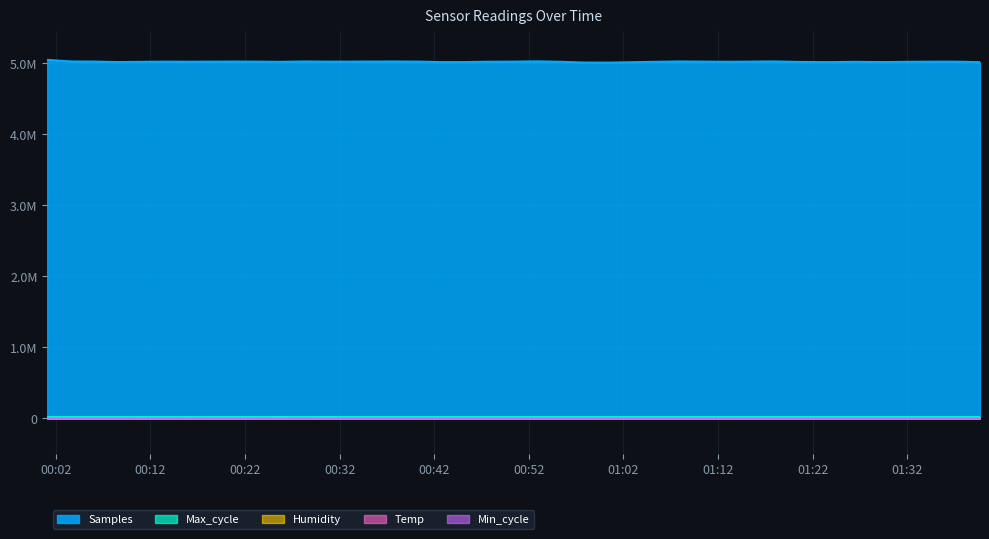

True or false: Samples and Min_cycle intersect in this chart.

False